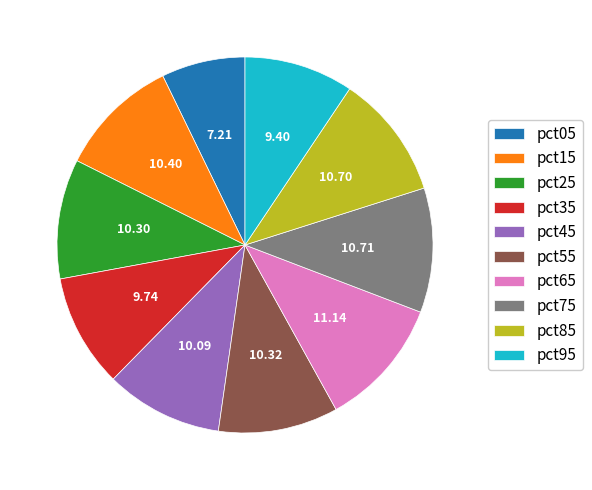

Is the sum of pct45 and pct35 greater than half?

No